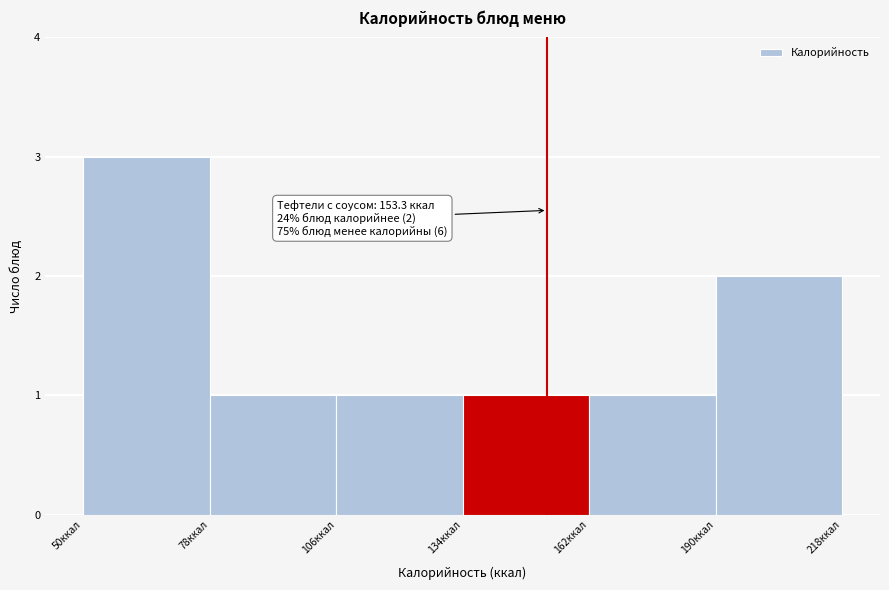

Over which range of the x-axis is the bar tallest?

50 to 80